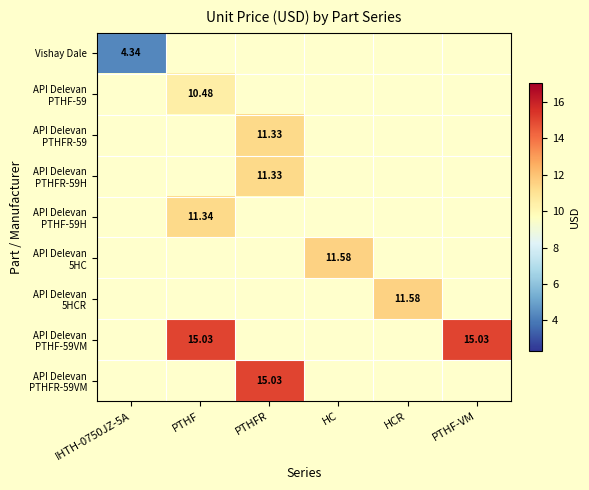

At HC, list the series in order from smallest to largest.

Vishay Dale, API Delevan PTHF-59, API Delevan PTHFR-59, API Delevan PTHFR-59H, API Delevan PTHF-59H, API Delevan 5HCR, API Delevan PTHF-59VM, API Delevan PTHFR-59VM, API Delevan 5HC